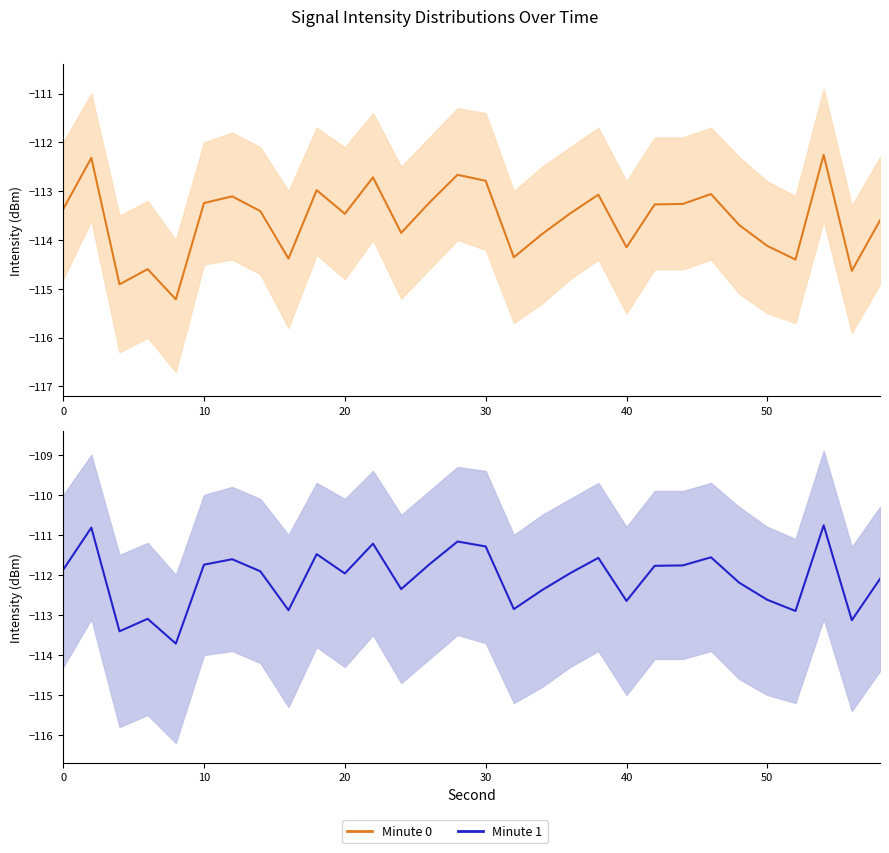

How many data points in Minute 0 are above -113?

6